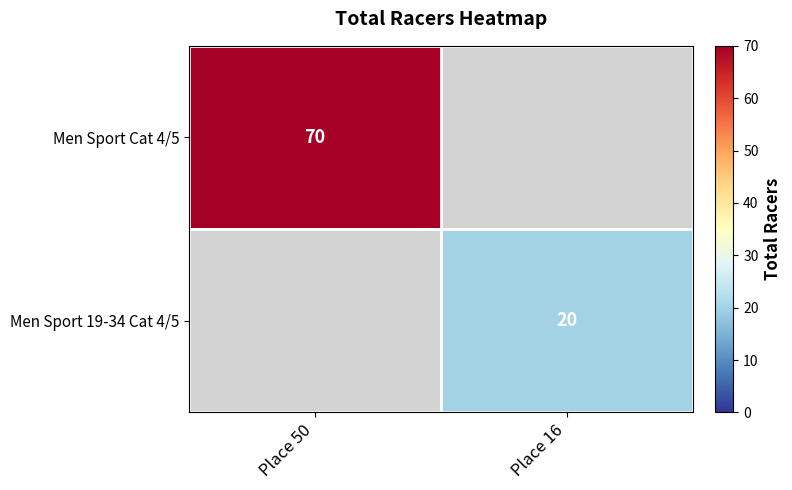

The Men Sport 19-34 Cat 4/5 series shows 20 at Place 16. True or false?

True